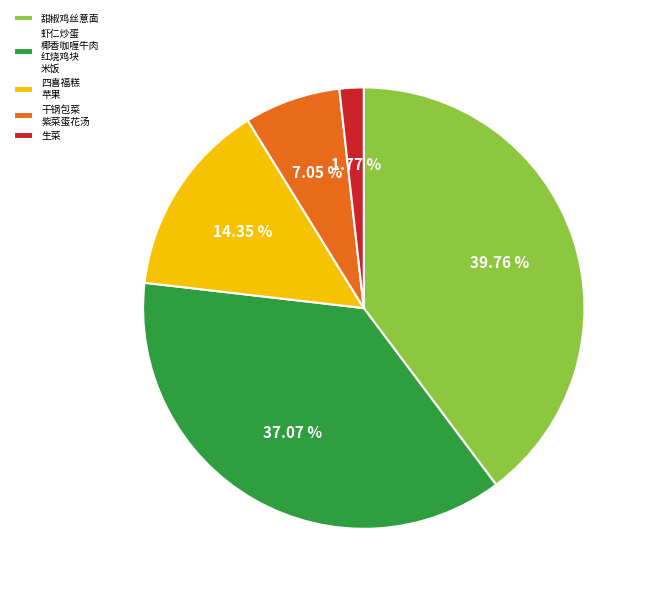

What is the smallest slice in the pie chart?

生菜